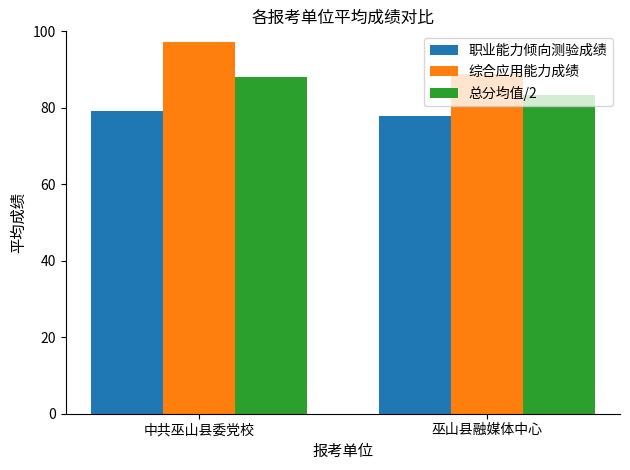

How many data points in 总分均值/2 are above 88?

1